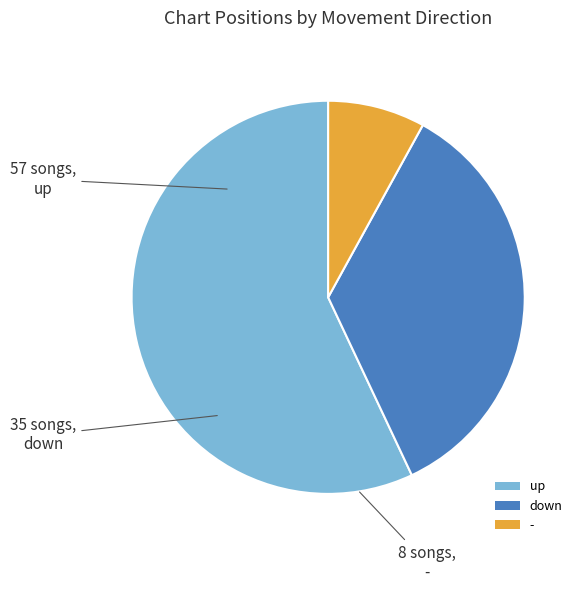

The - slice represents 8% of the pie. True or false?

True